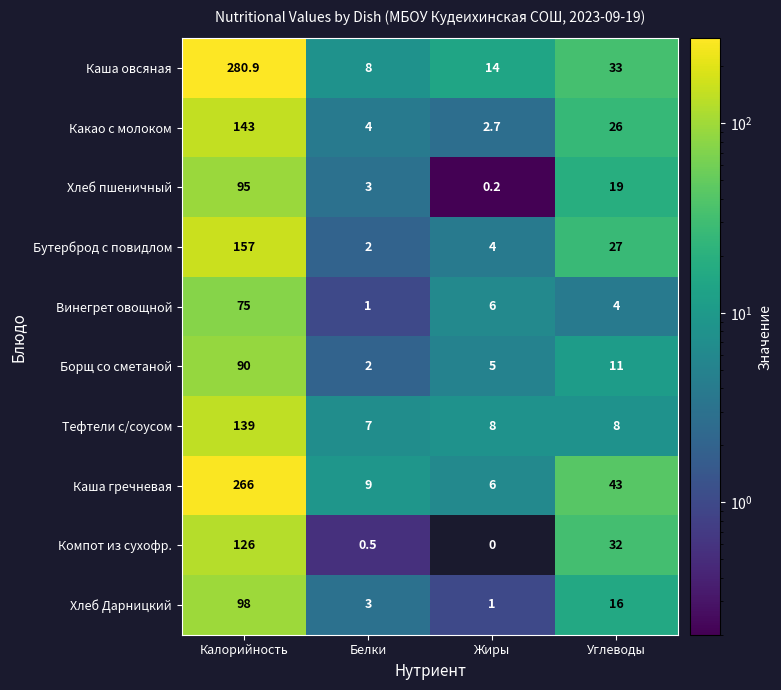

Where is Борщ со сметаной nearest to the value 46?

Углеводы